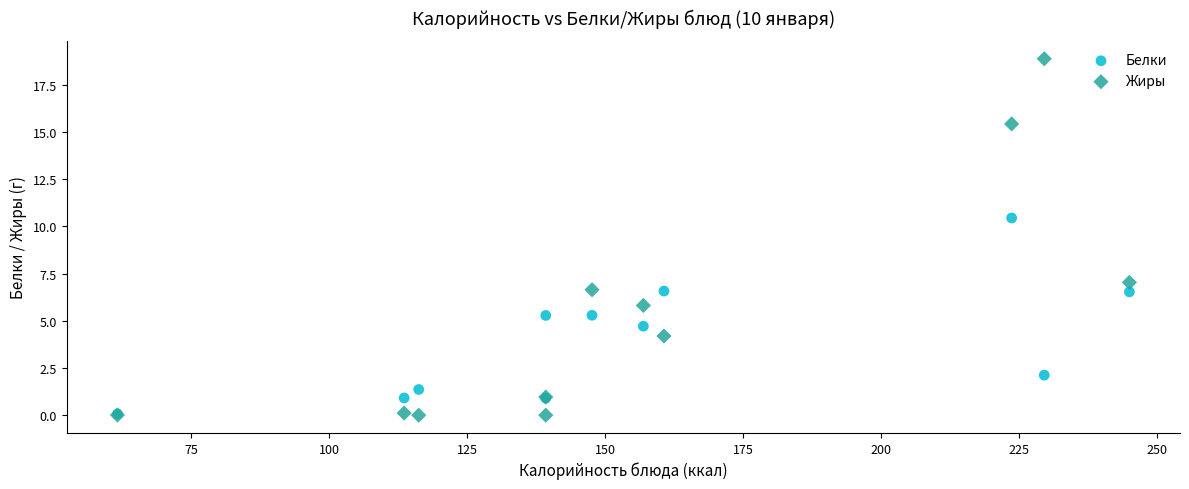

In the Жиры series, what Y value is closest to 9?

7.0